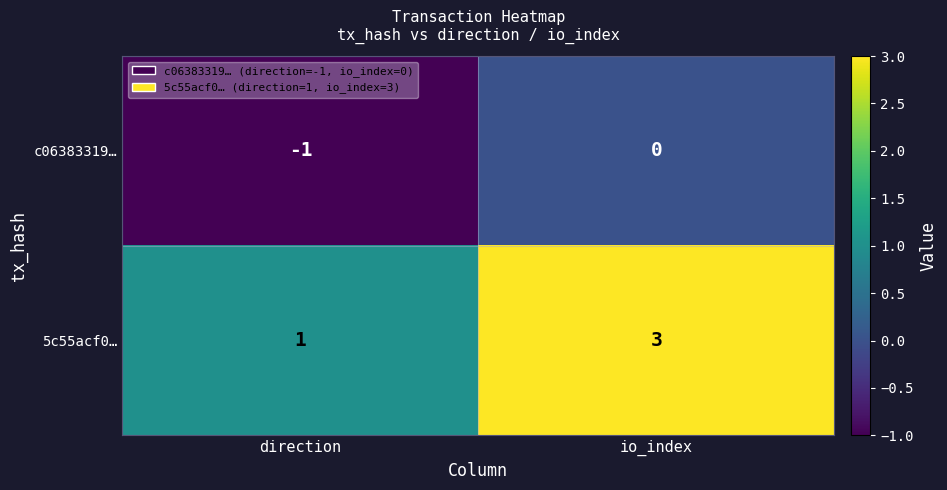

Which category has the lowest value across all series?

direction